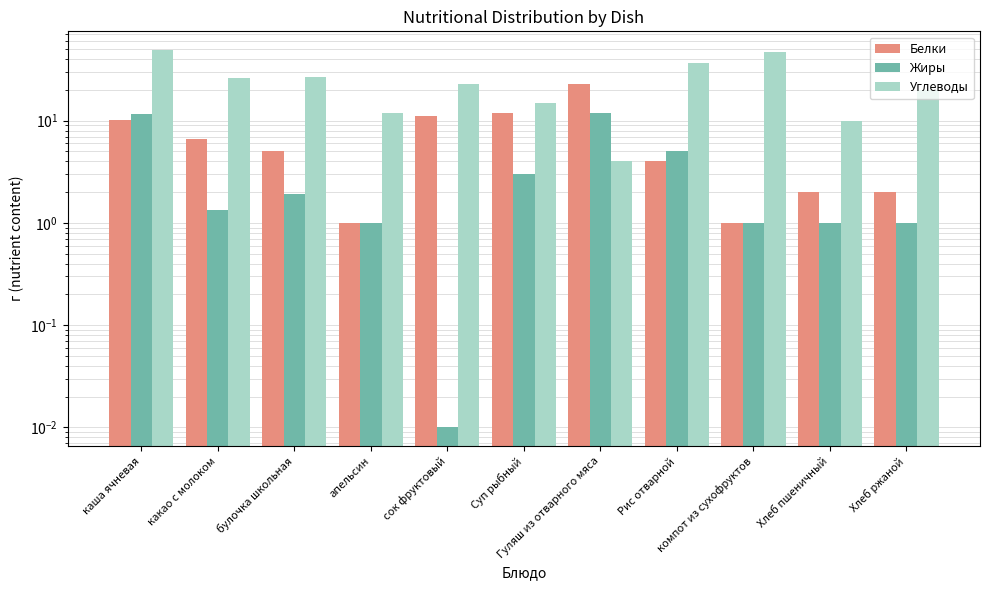

The Углеводы series shows 20.0 at Хлеб ржаной. True or false?

True